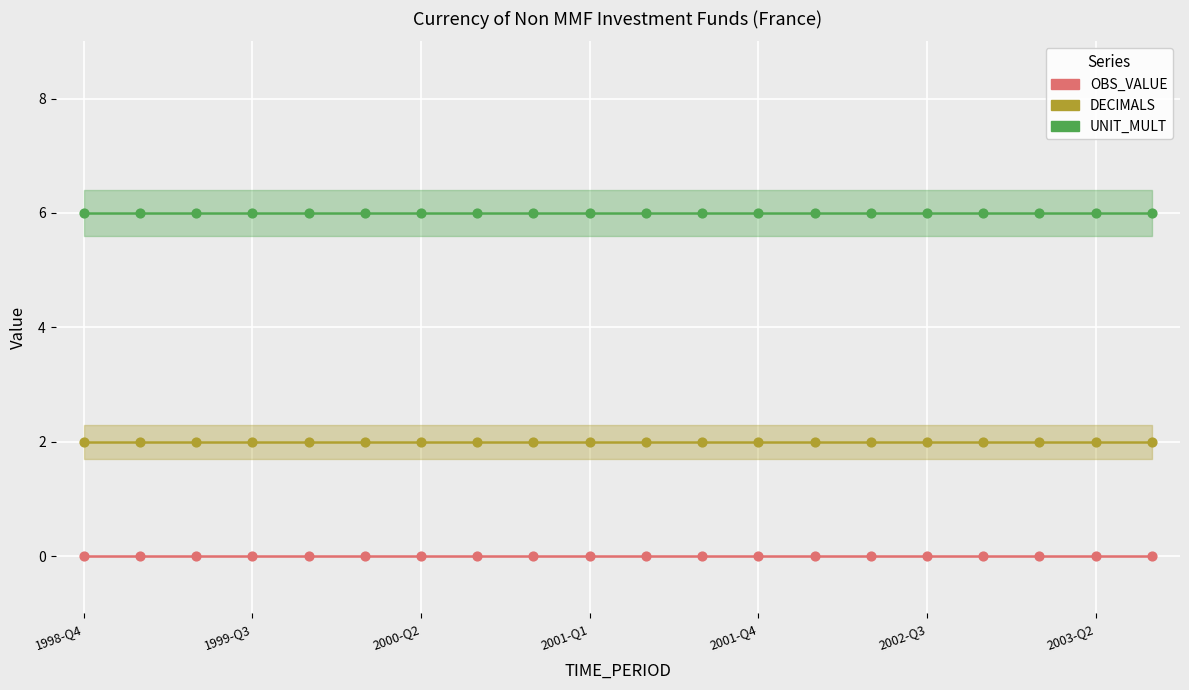

Which series contains the lowest Y value?

OBS_VALUE